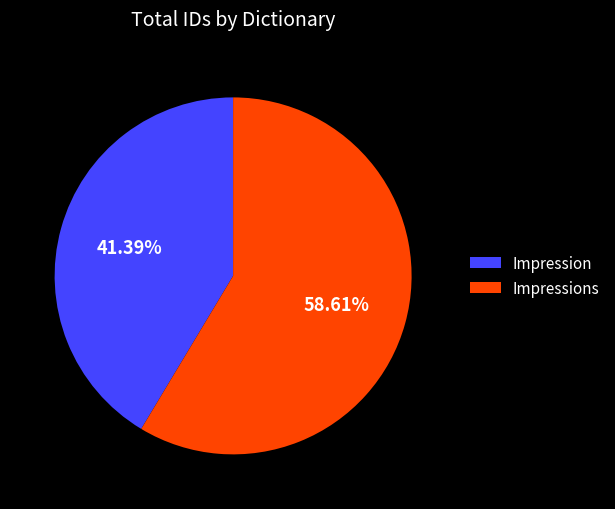

Is there any slice that represents more than half of the pie?

Yes